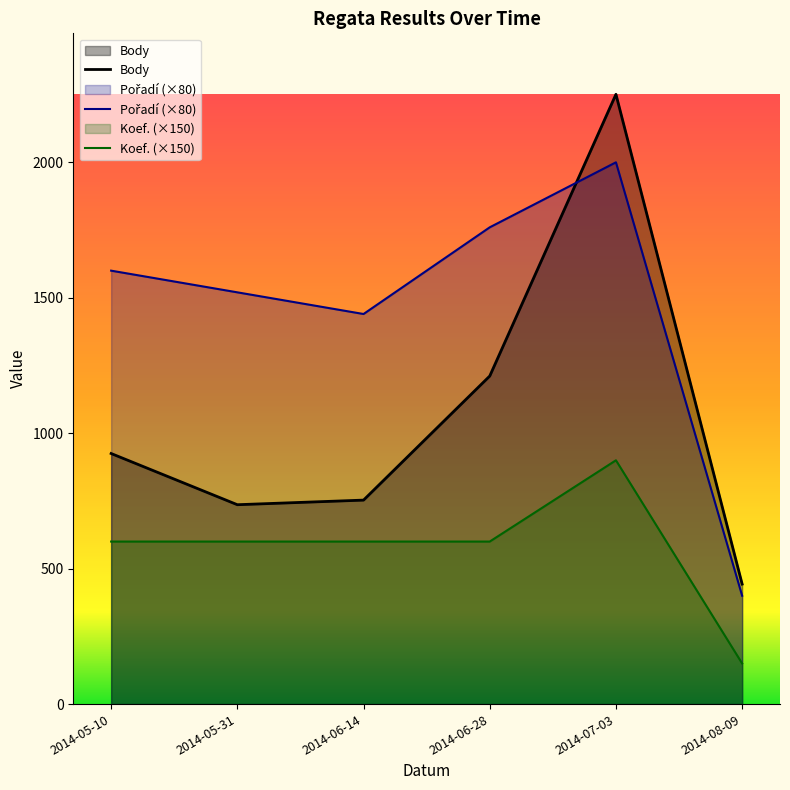

What is the total value across all series at 2014-05-31?

2856